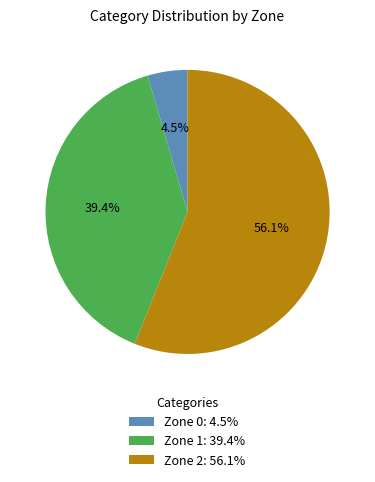

How many segments does this pie chart have?

3